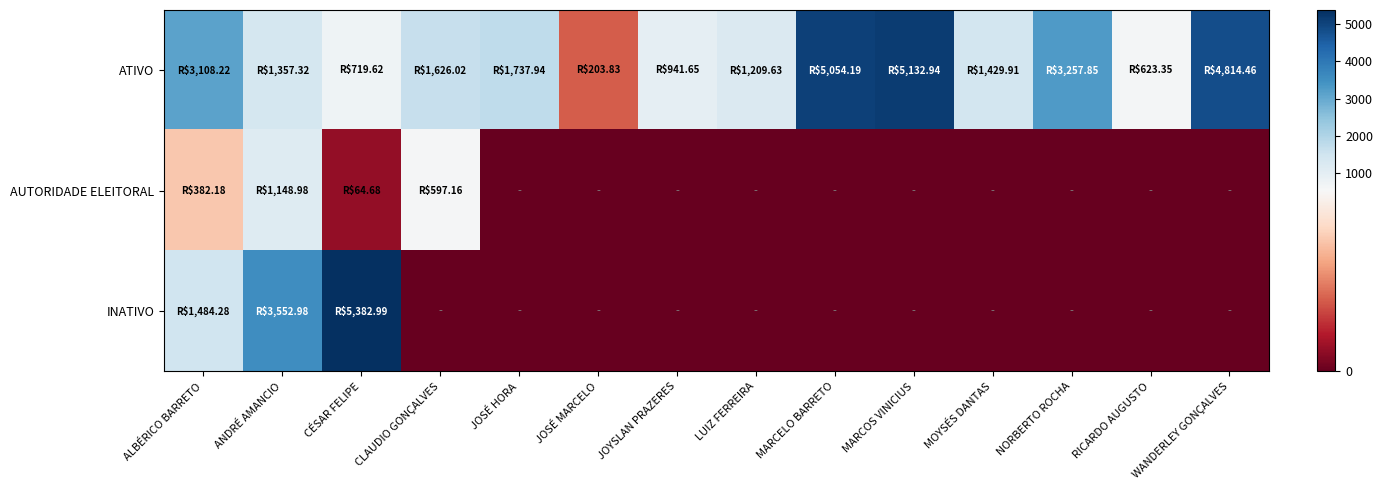

List the series in order of their peak value, highest first.

INATIVO, ATIVO, AUTORIDADE ELEITORAL